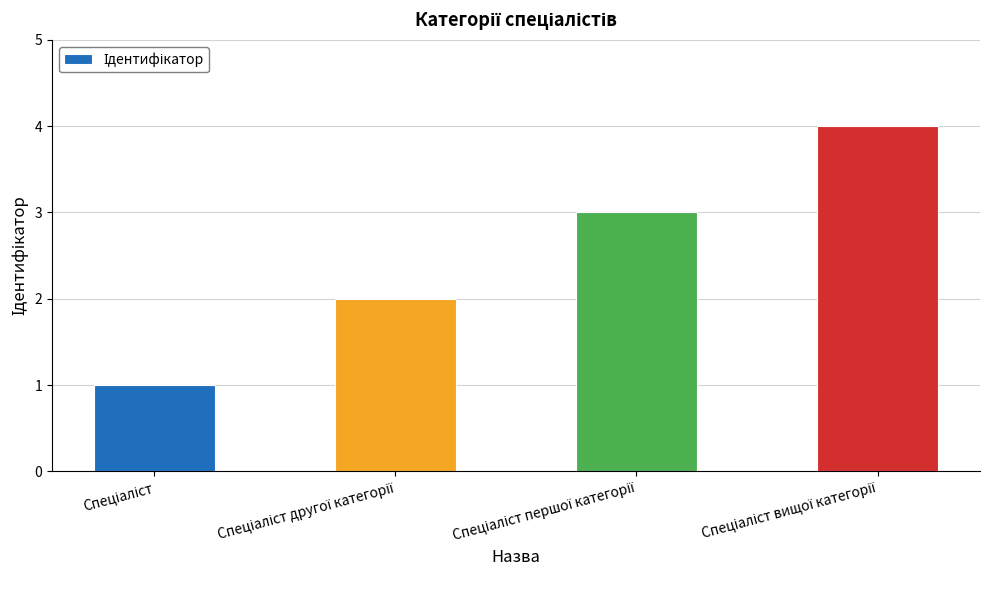

What is the difference between the maximum and minimum values?

3